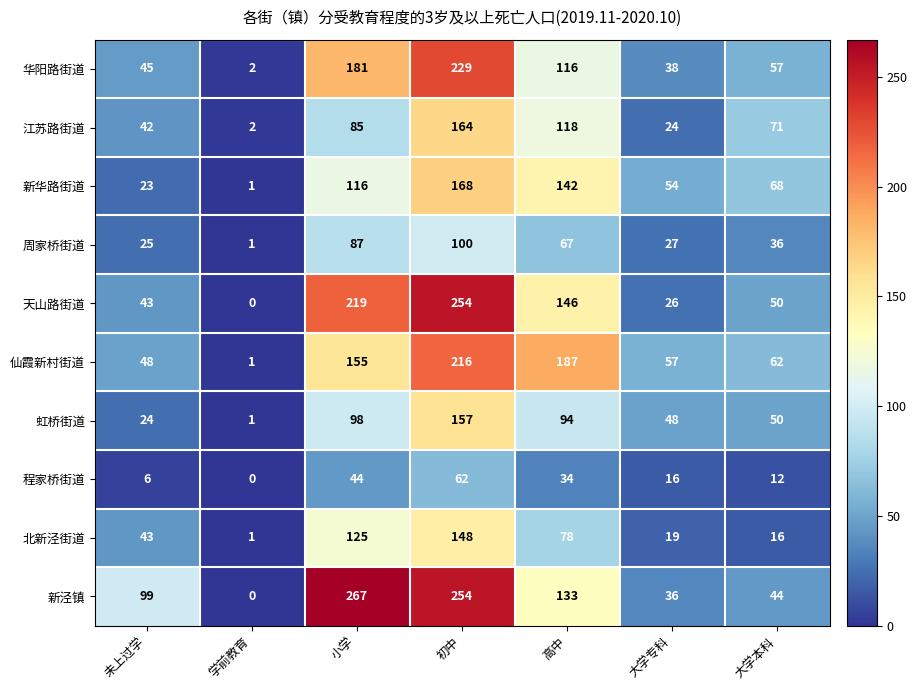

Which category has the highest value across all series?

小学